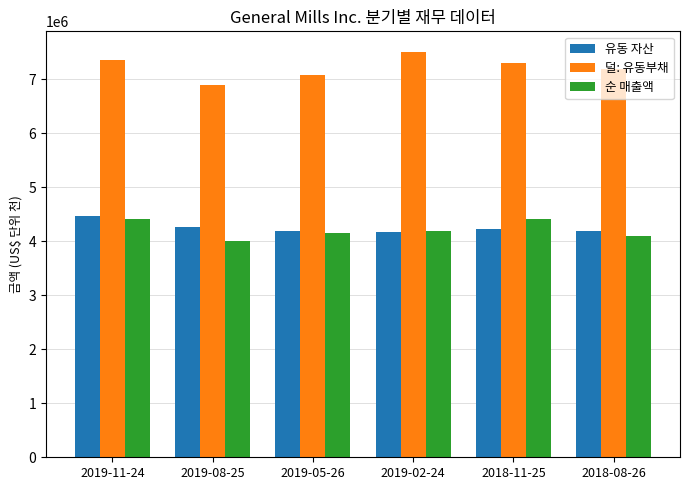

What is the sum of the 유동 자산 values at 2018-11-25 and 2019-02-24?

8403600